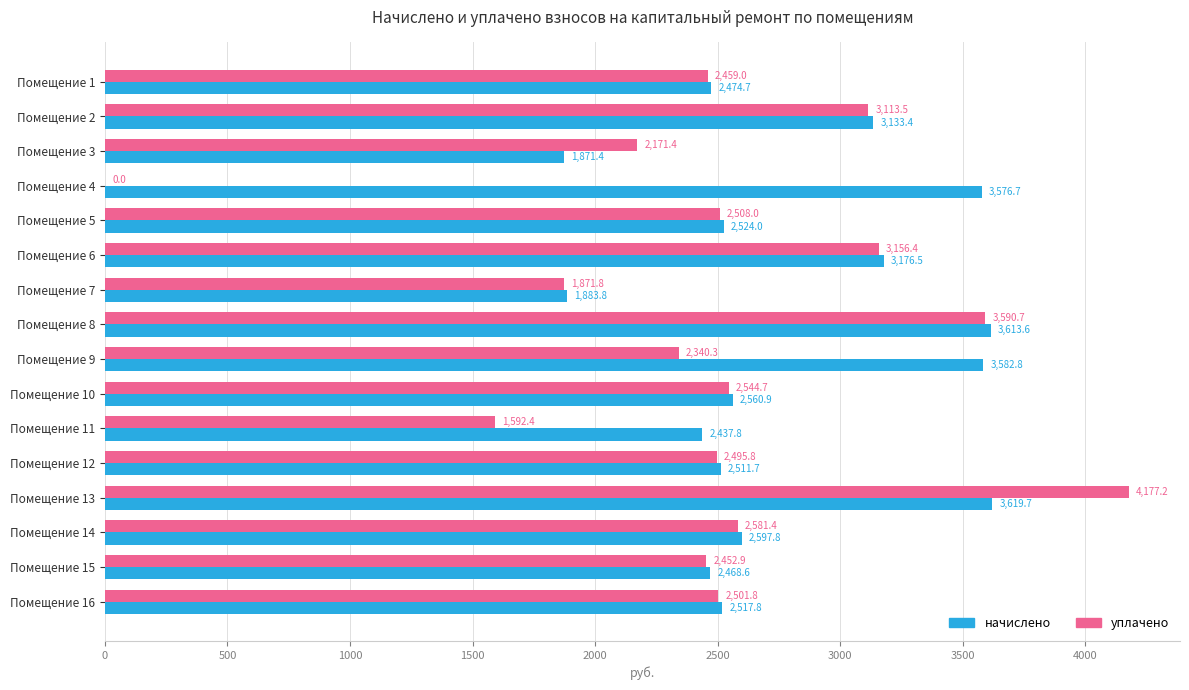

Between Помещение 7 and Помещение 11, which series saw the biggest shift?

начислено